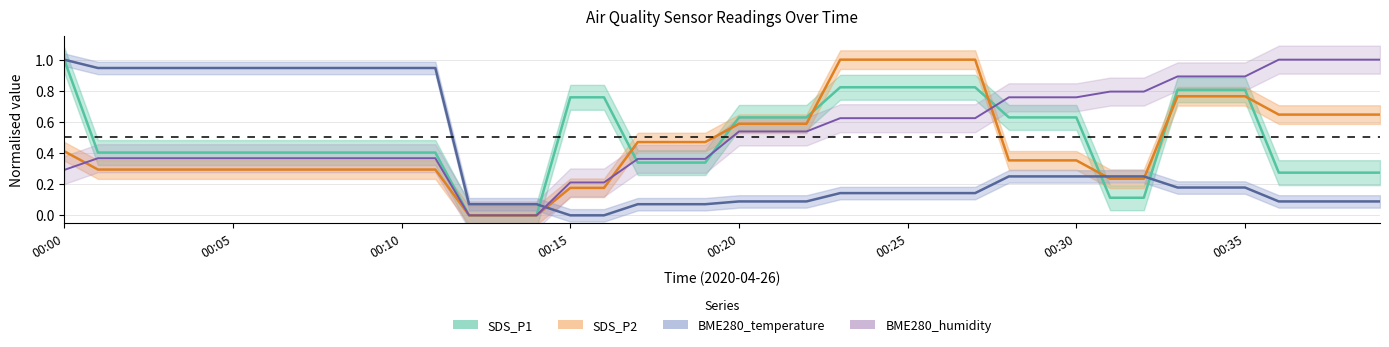

Which series has the largest total across all categories?

BME280_humidity